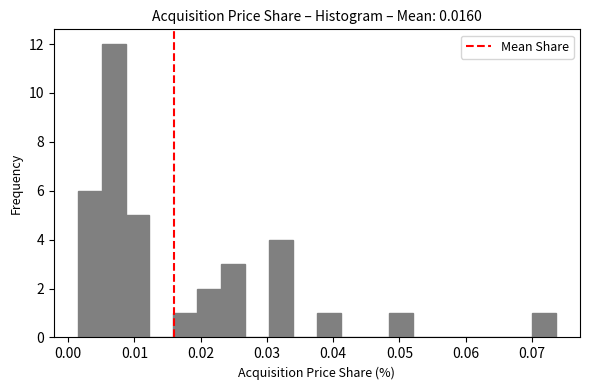

Around what value on the x-axis is the tallest bar? Give the approximate position of its centre, as read against the axis.

0.007